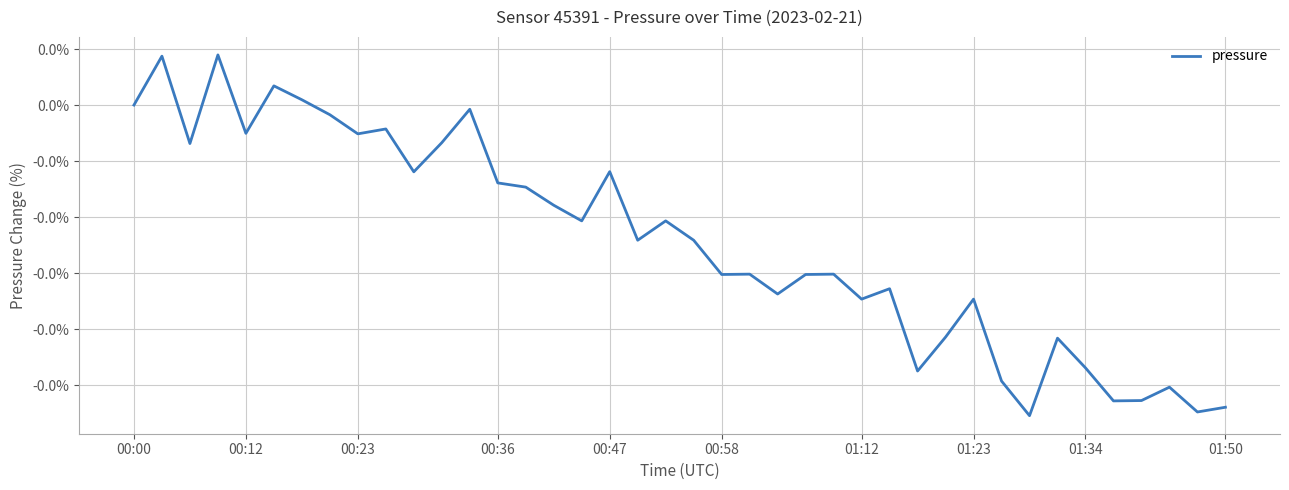

Does the chart have visible grid lines?

Yes